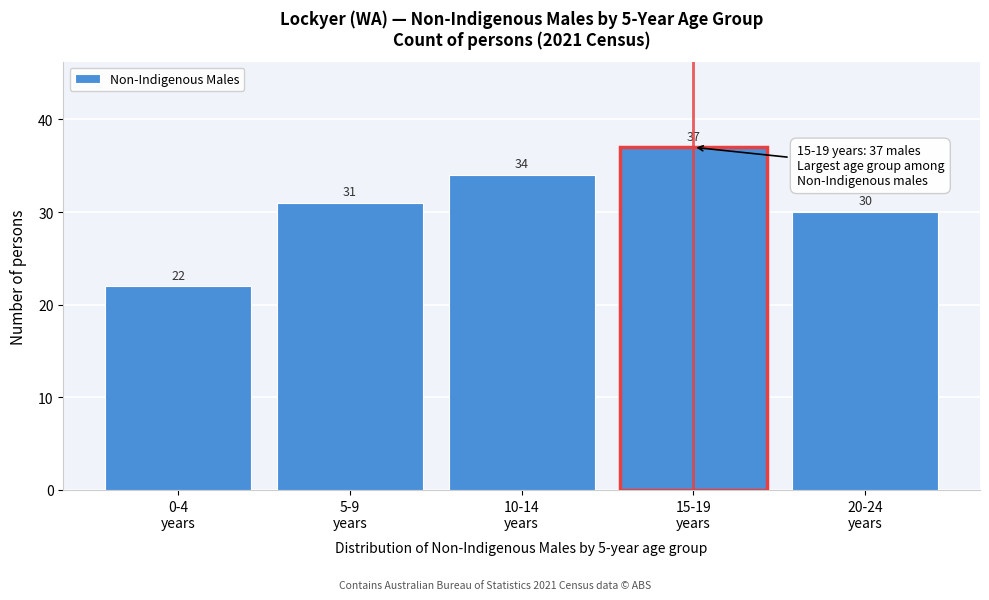

Reading left to right, list all the values displayed in this chart.

22	31	34	37	30